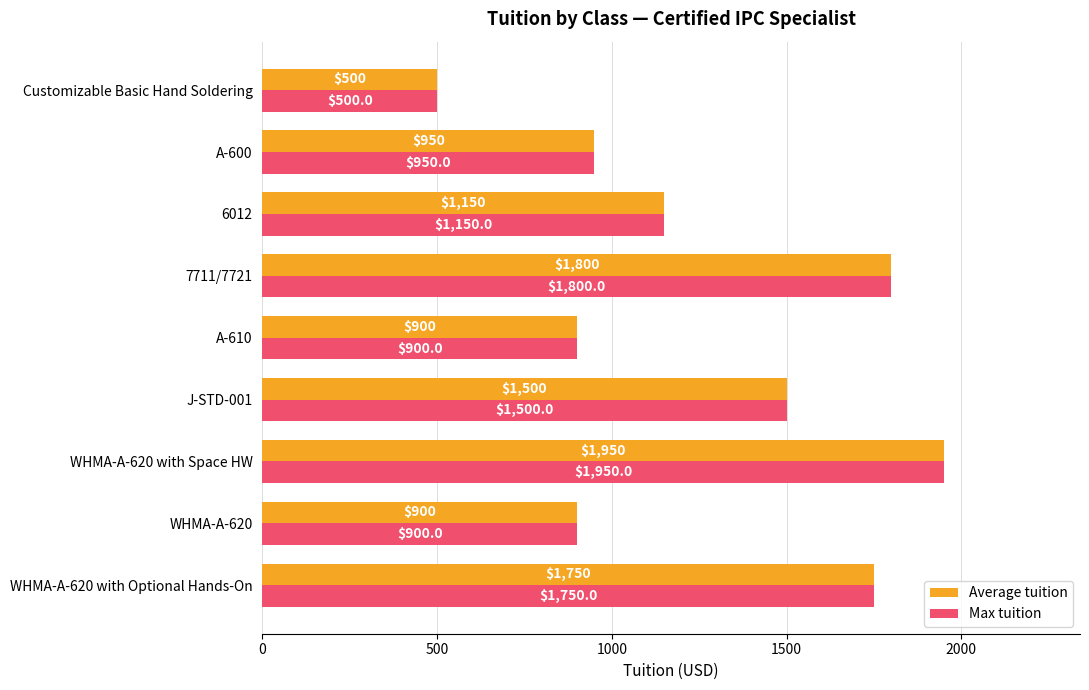

True or false: Max tuition has a value of 700 at 6012.

False